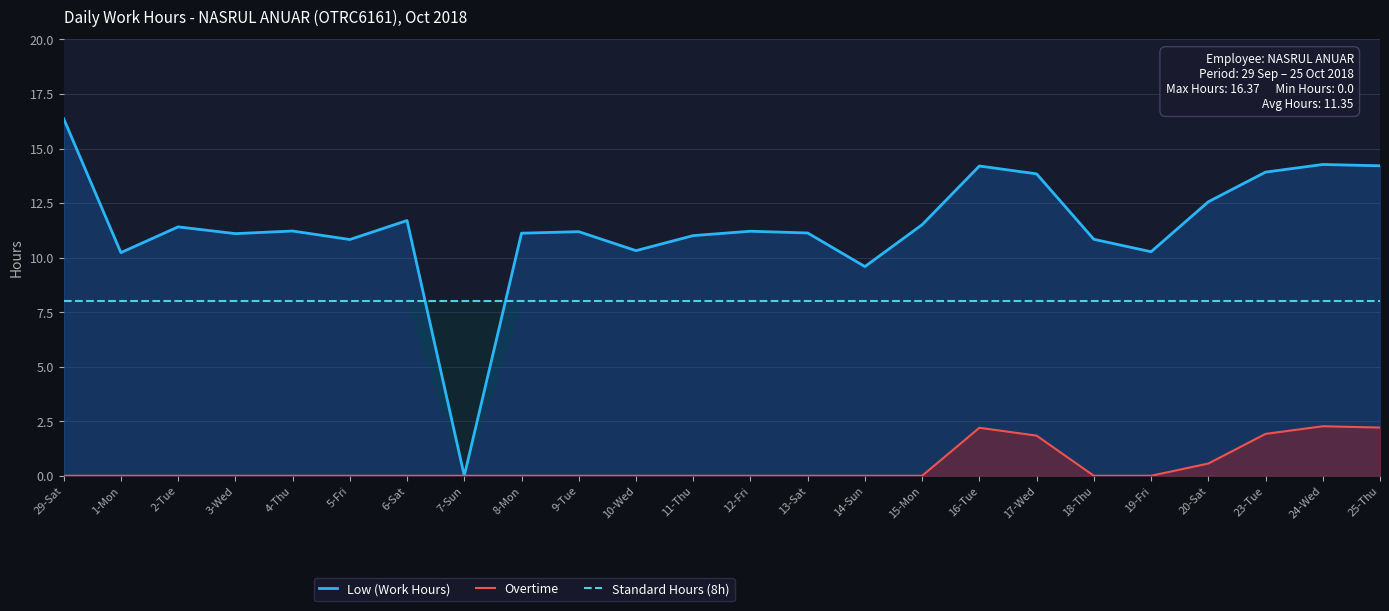

List the labels in order of Standard Hours (8h) value, smallest first.

29-Sat, 1-Mon, 2-Tue, 3-Wed, 4-Thu, 5-Fri, 6-Sat, 7-Sun, 8-Mon, 9-Tue, 10-Wed, 11-Thu, 12-Fri, 13-Sat, 14-Sun, 15-Mon, 16-Tue, 17-Wed, 18-Thu, 19-Fri, 20-Sat, 23-Tue, 24-Wed, 25-Thu